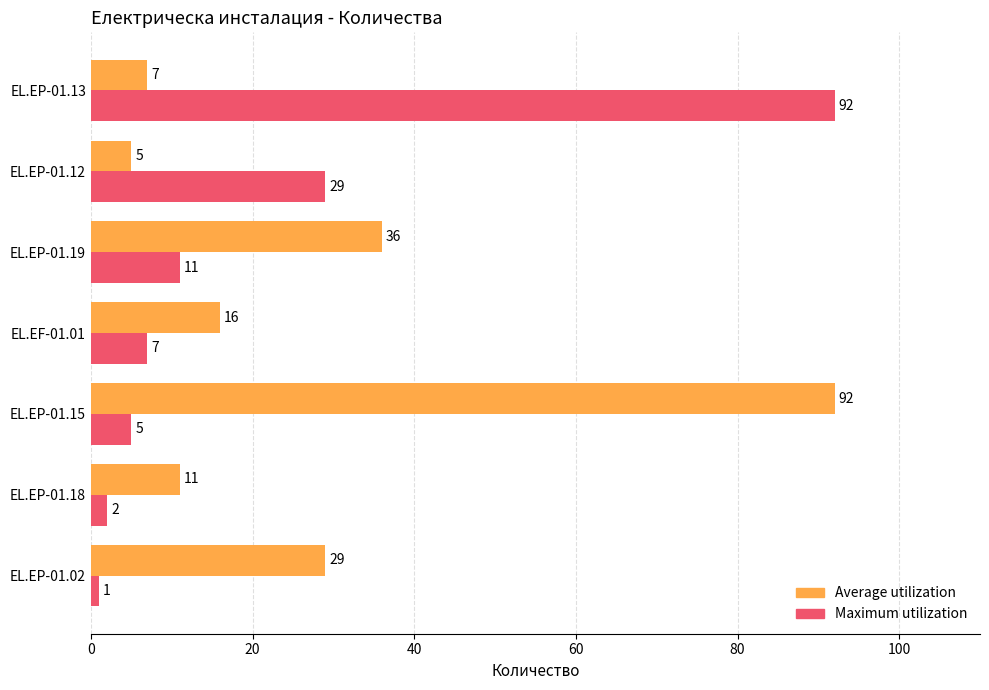

At which label does Average utilization reach its minimum?

EL.EP-01.12